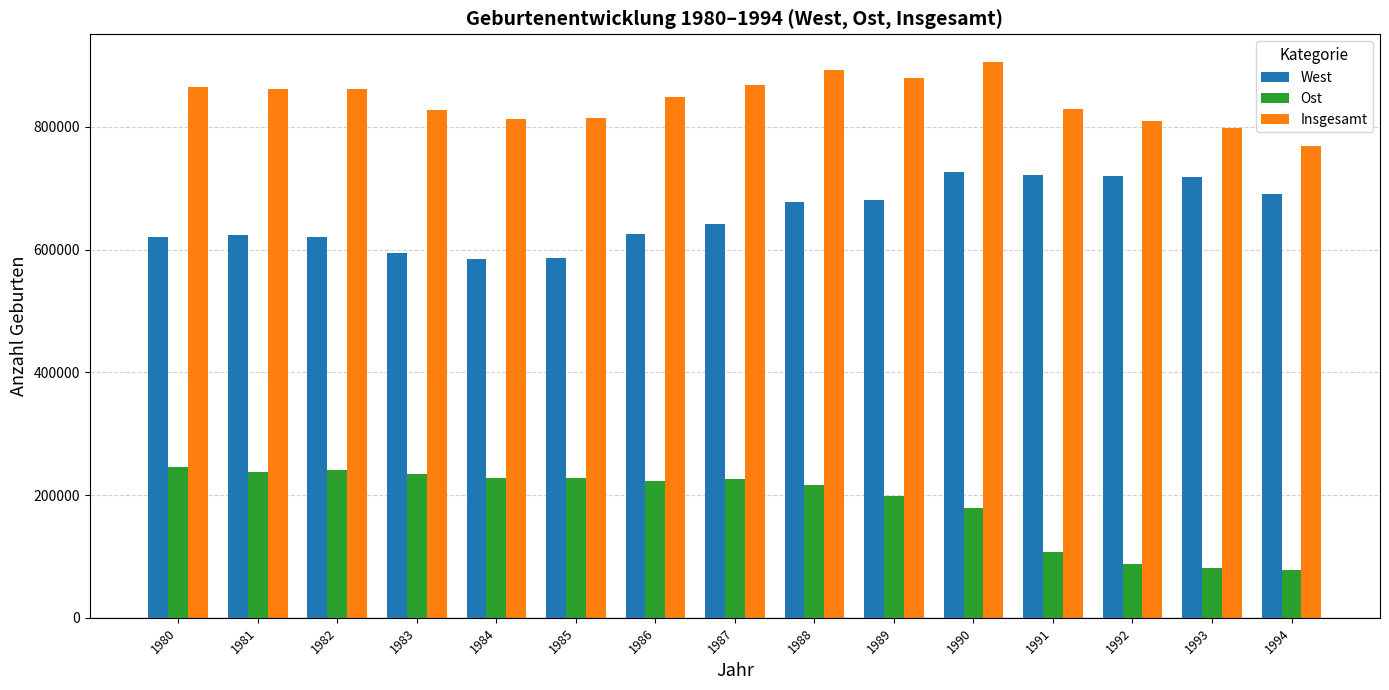

What is the sum of all Ost values?

2808995